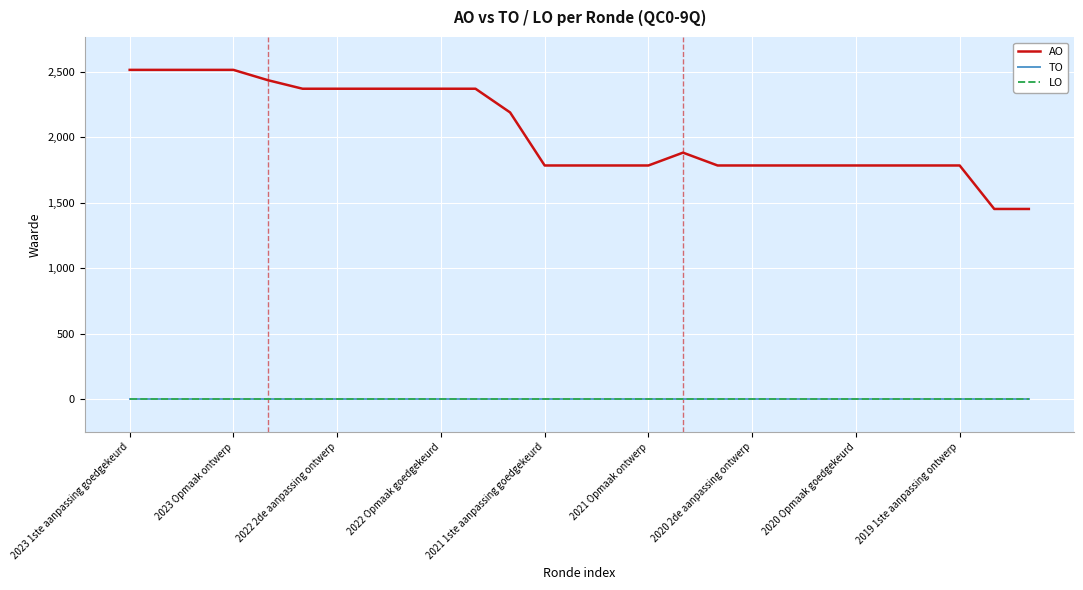

Does the chart display data point markers on the line(s)?

No